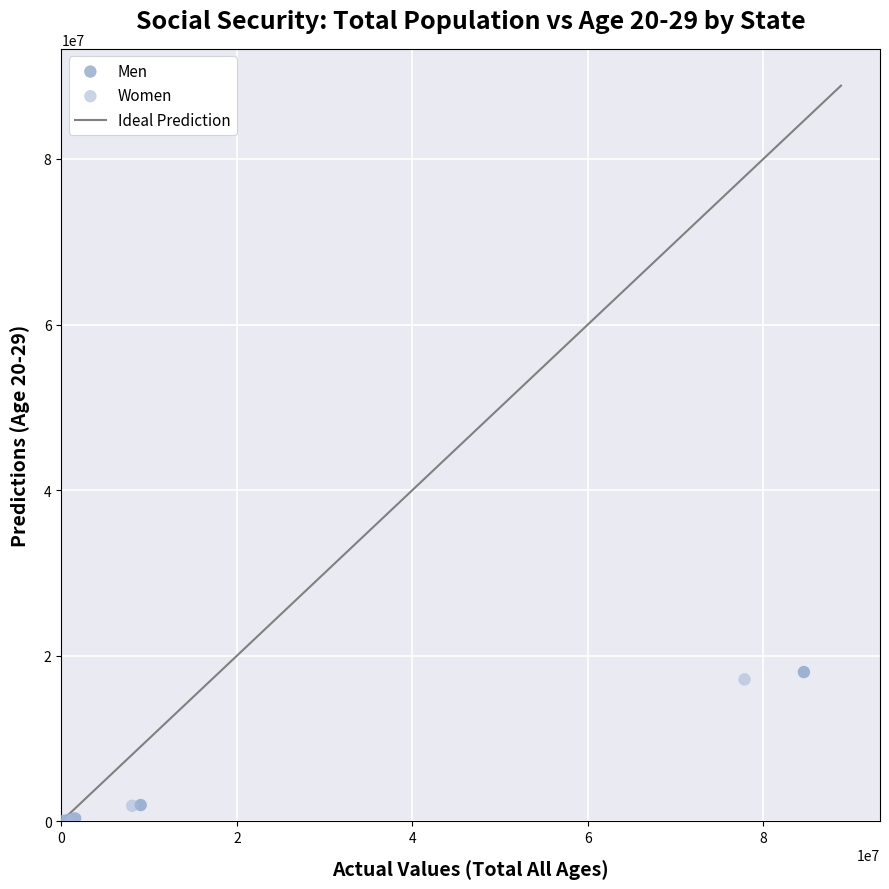

Which series has the largest Y range (max minus min)?

Men